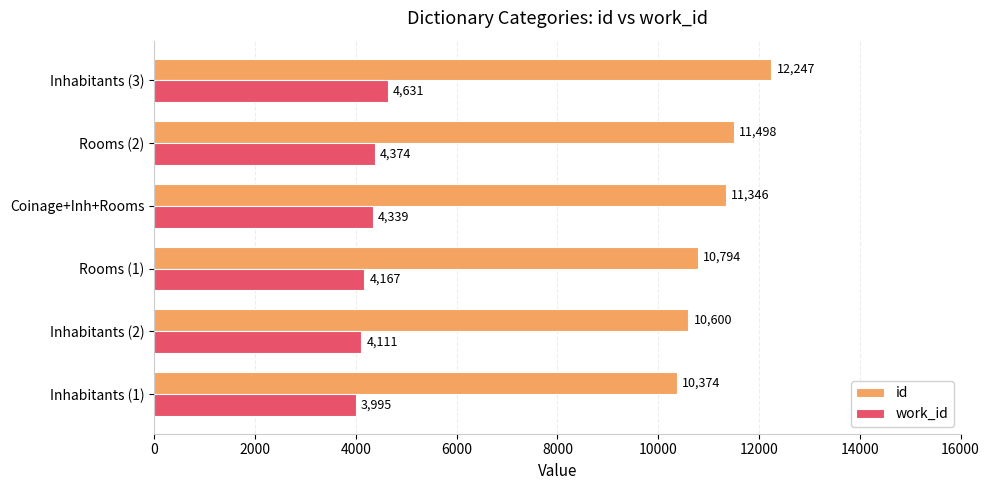

Rank the series at Inhabitants (3) from lowest to highest value.

work_id, id